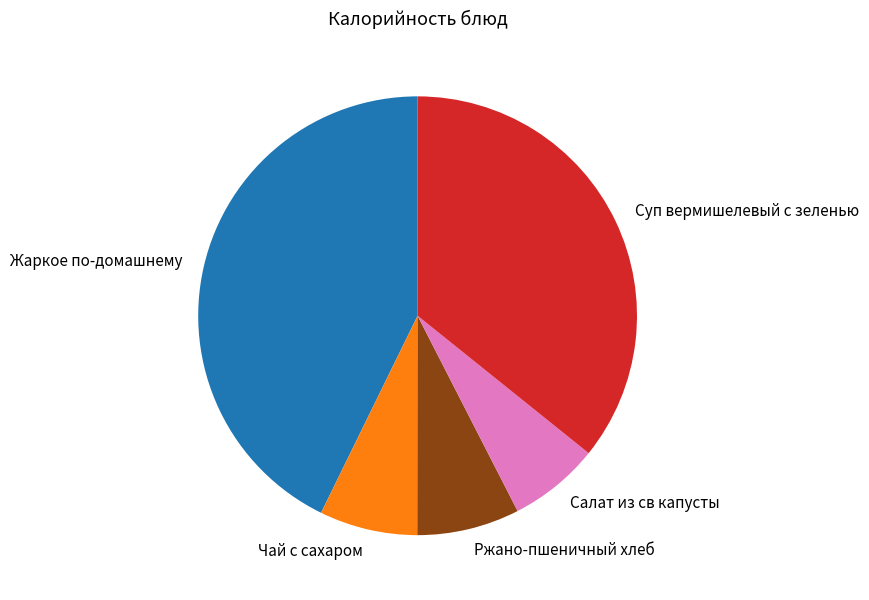

Is there any slice that represents more than half of the pie?

No